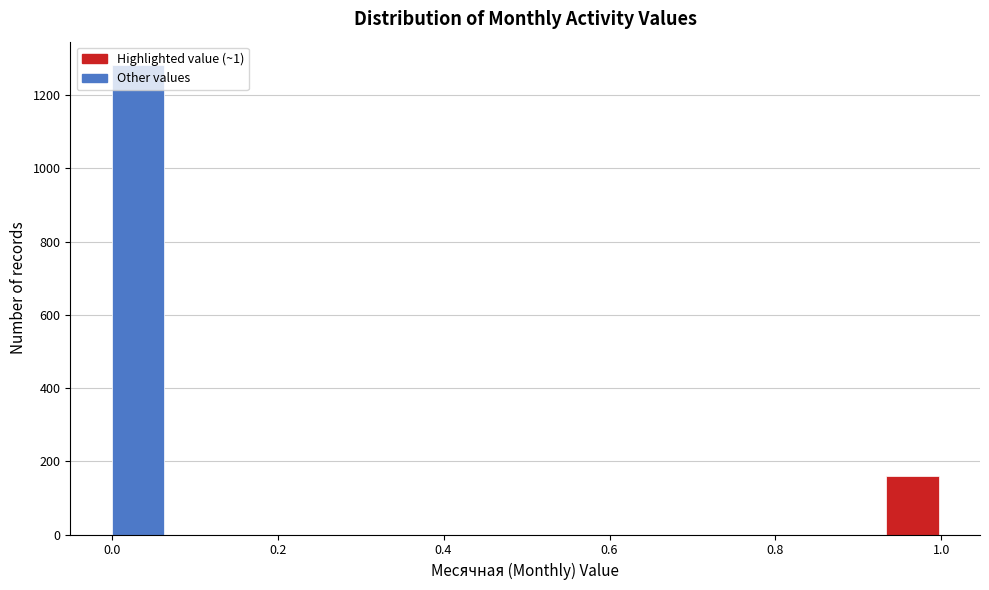

Read against the x-axis, roughly where is the centre of the tallest bar?

0.04